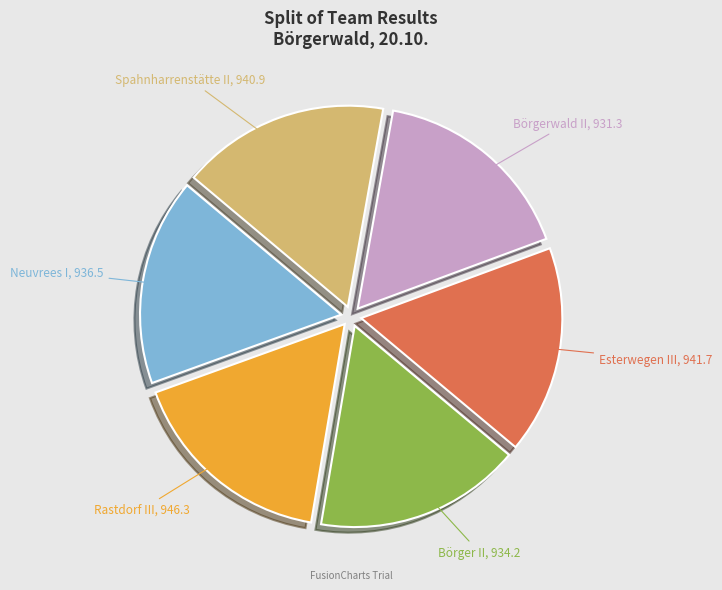

Is it true that Rastdorf III is 17% of the pie?

True